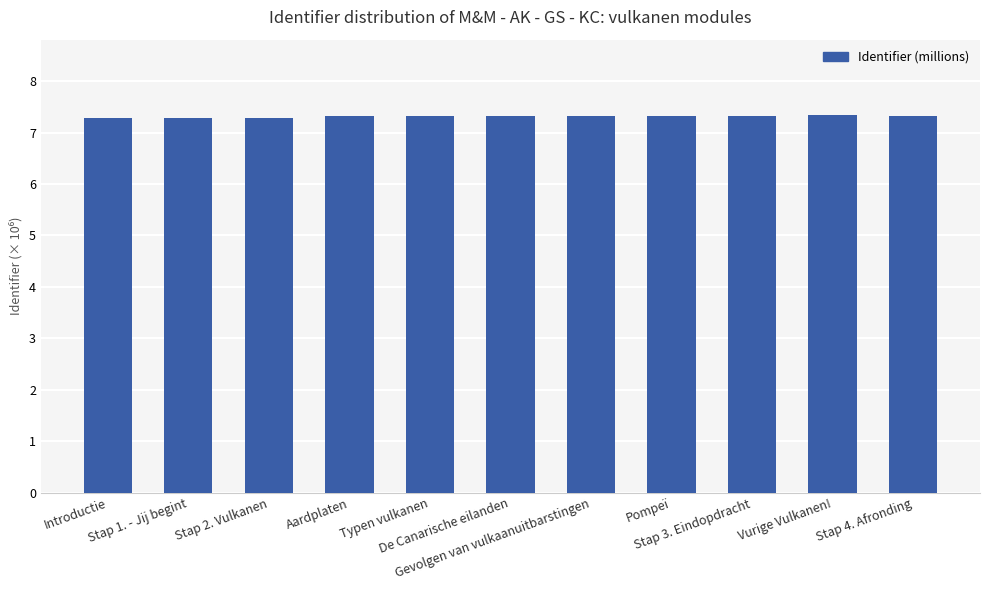

How many bars are there in total?

11